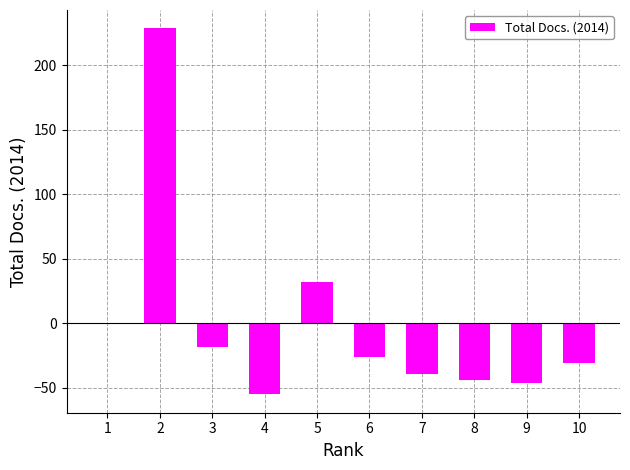

What is the maximum value shown in the chart?

228.8